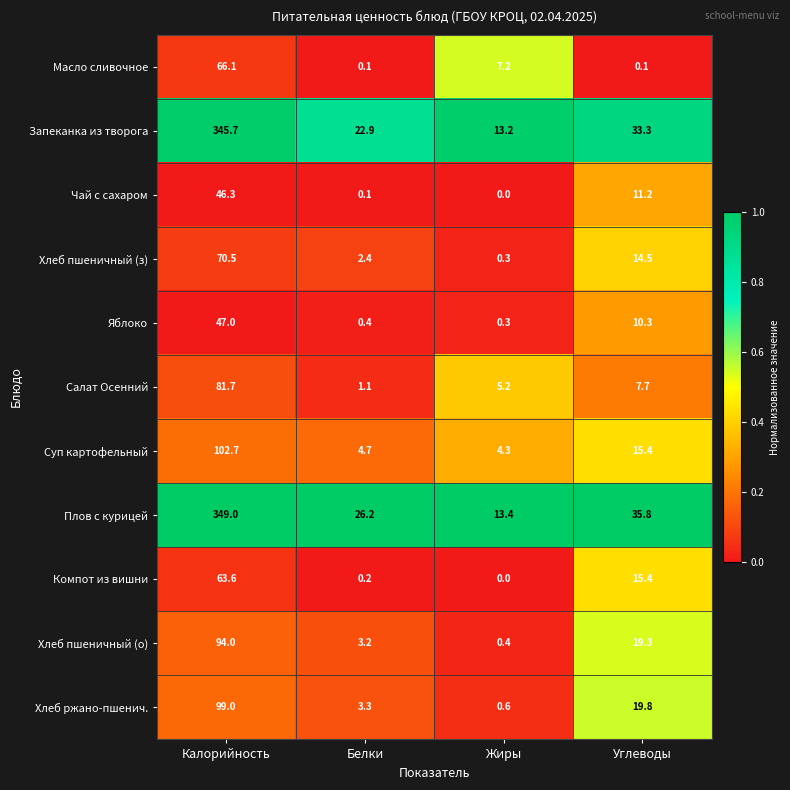

At which label is Суп картофельный closest to 53?

Углеводы